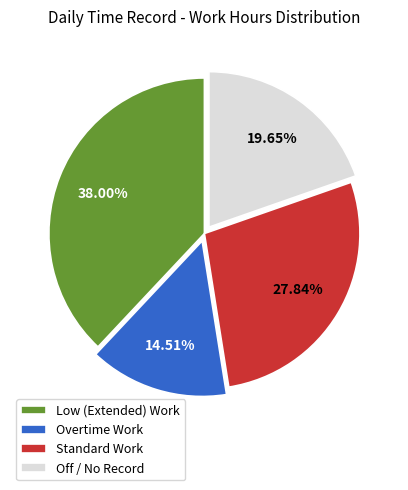

How many slices are in this pie chart?

4